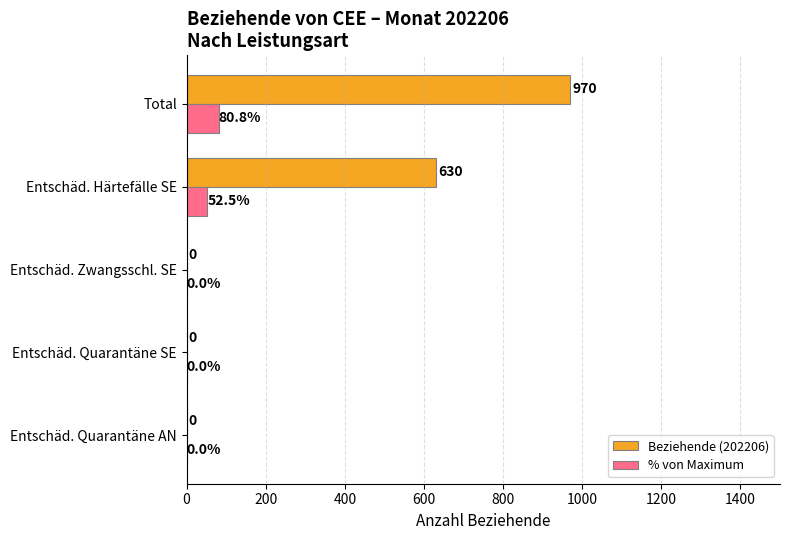

What are all the series names shown in the legend?

Beziehende (202206), % von Maximum